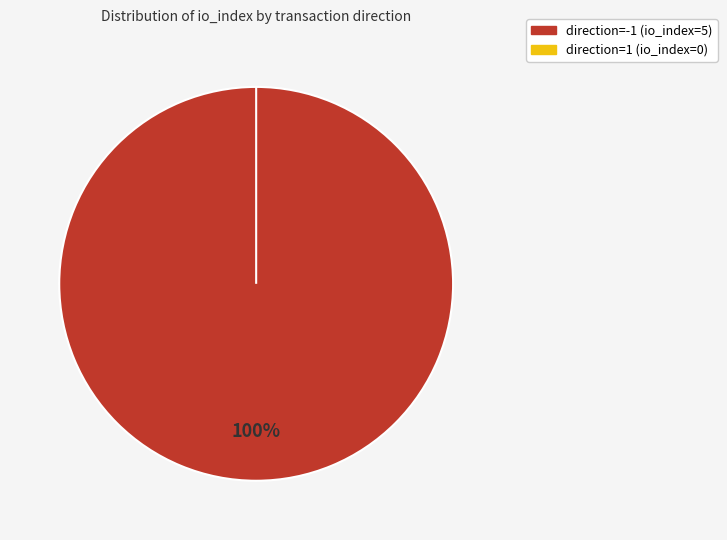

Is the sum of direction=-1 (io_index=5) and direction=1 (io_index=0) greater than half?

Yes